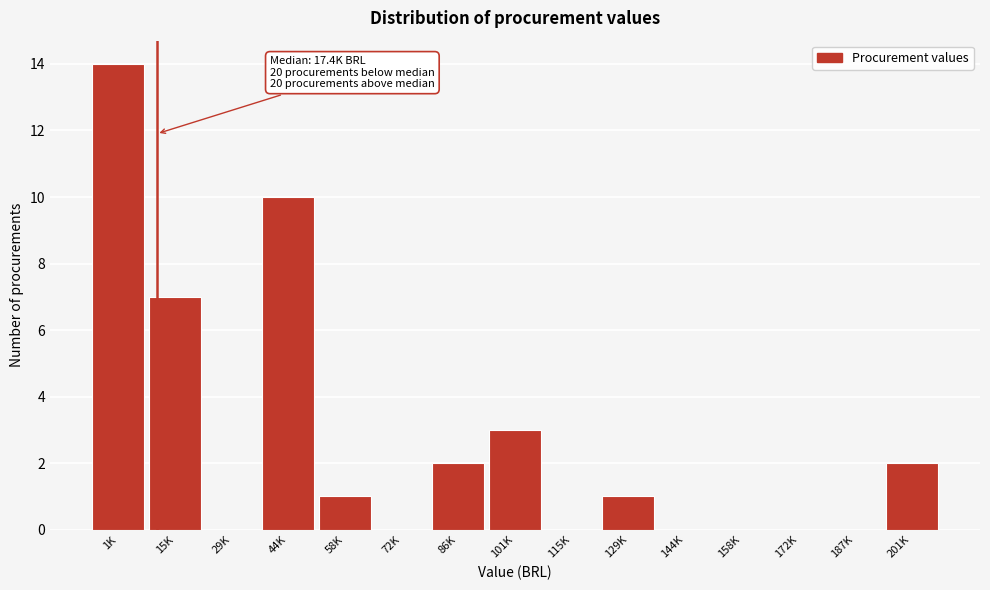

Reading left to right, transcribe all the data shown in this chart.

1K=14	15K=7	29K=0	44K=10	58K=1	72K=0	86K=2	101K=3	115K=0	129K=1	144K=0	158K=0	172K=0	187K=0	201K=2